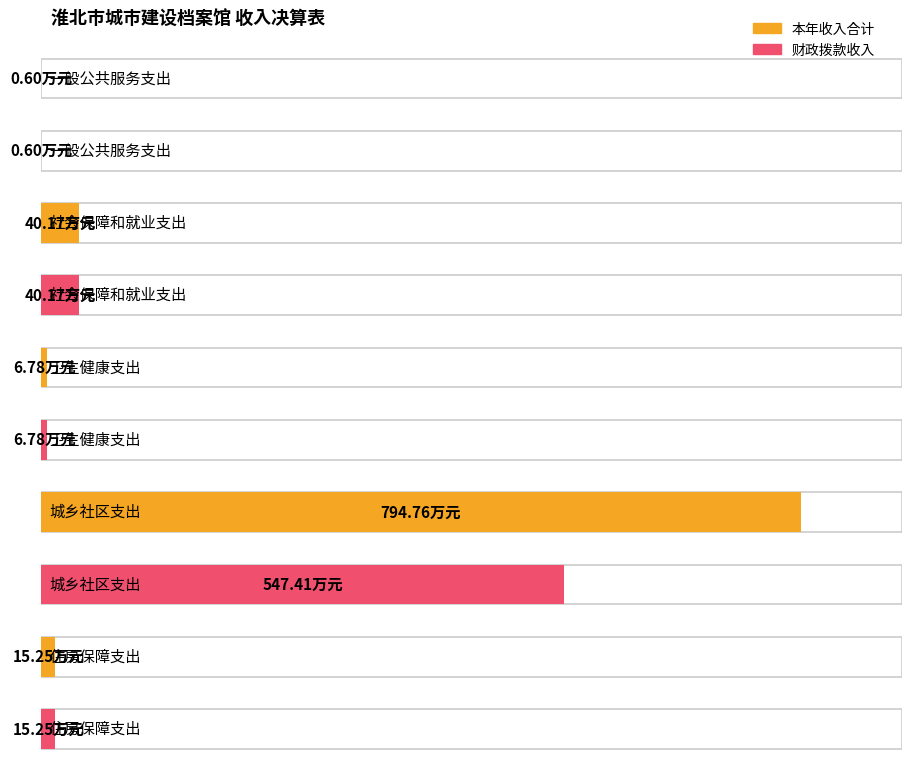

Which category has the lowest value in the 财政拨款收入 series?

一般公共服务支出